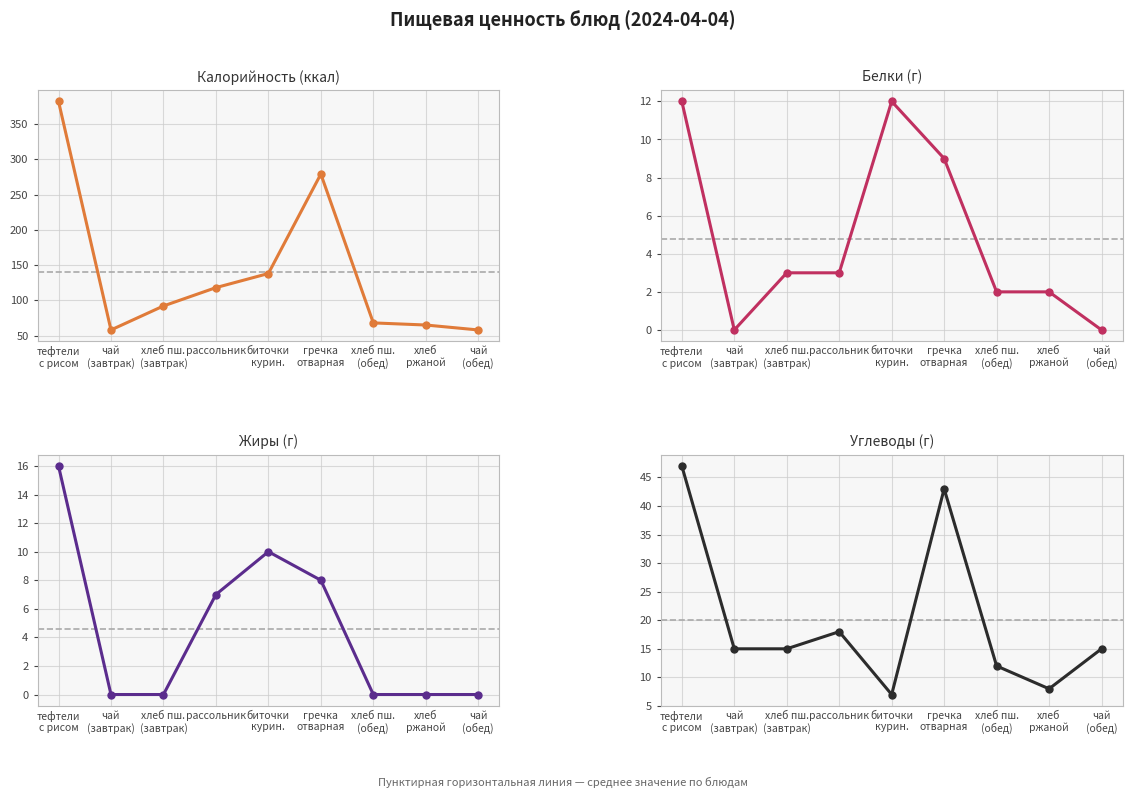

What position from the left is тефтели
с рисом?

1